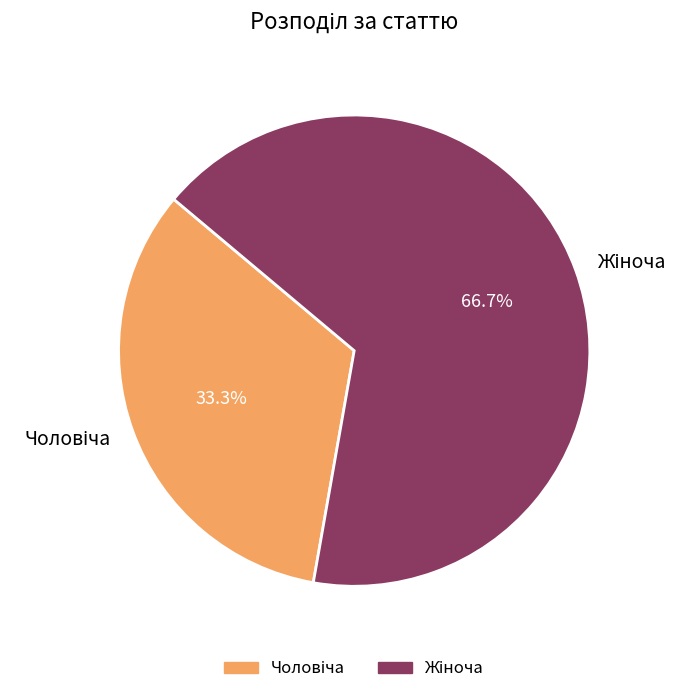

Does any single category account for the majority?

Yes